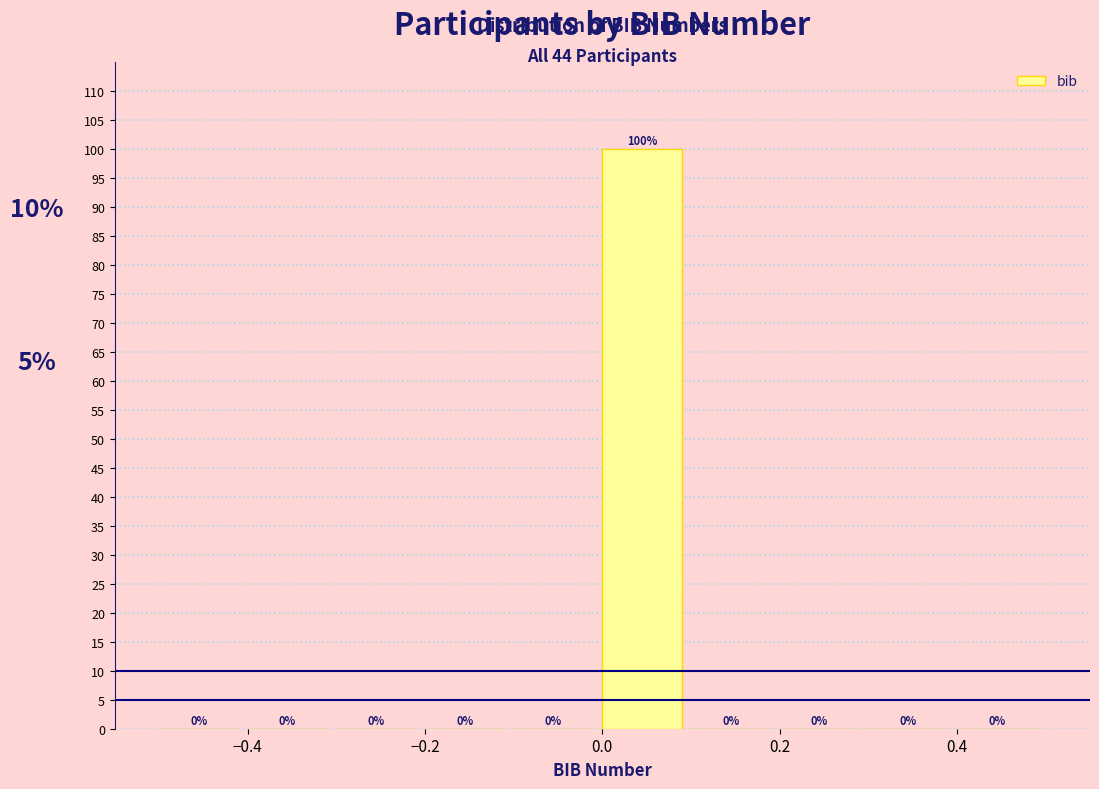

How tall is the bar that spans 0.0 to 0.1 on the x-axis?

100